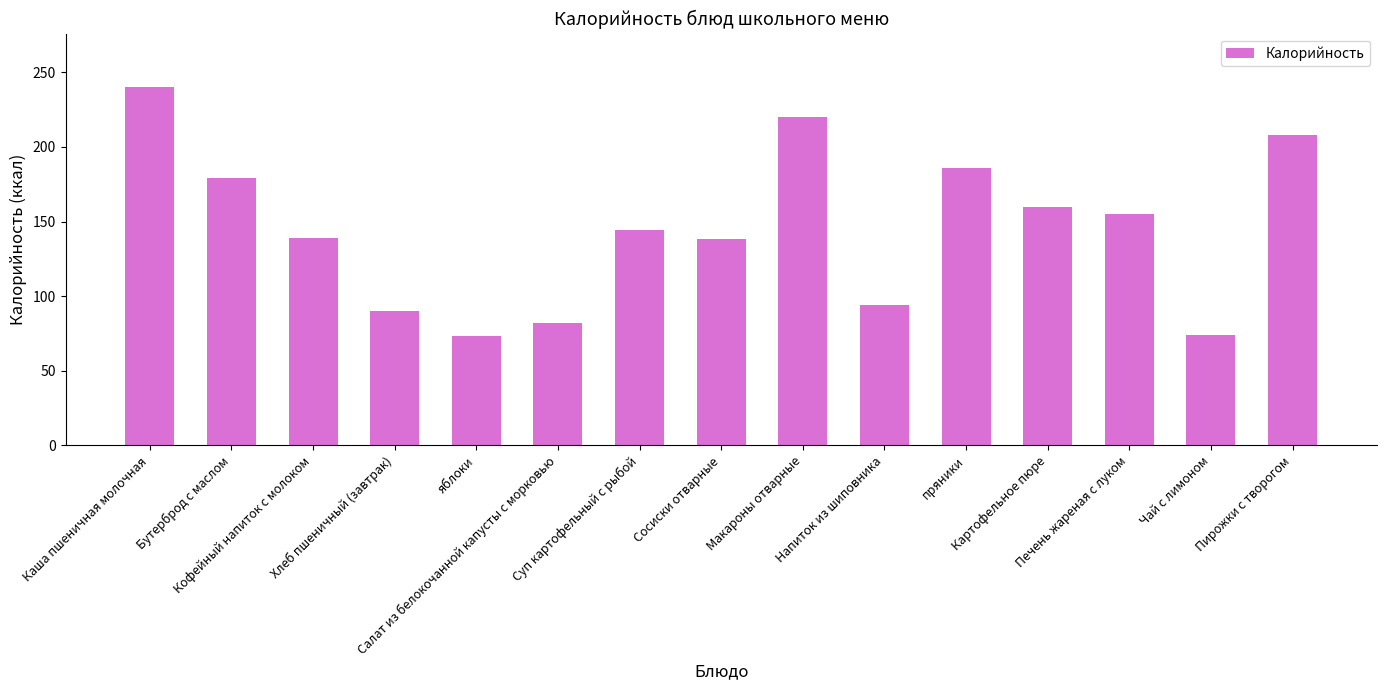

Which category has the highest value across all series?

Каша пшеничная молочная